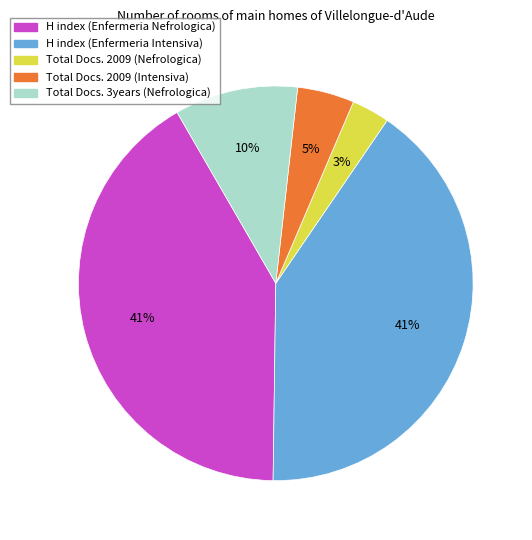

How many segments does this pie chart have?

5